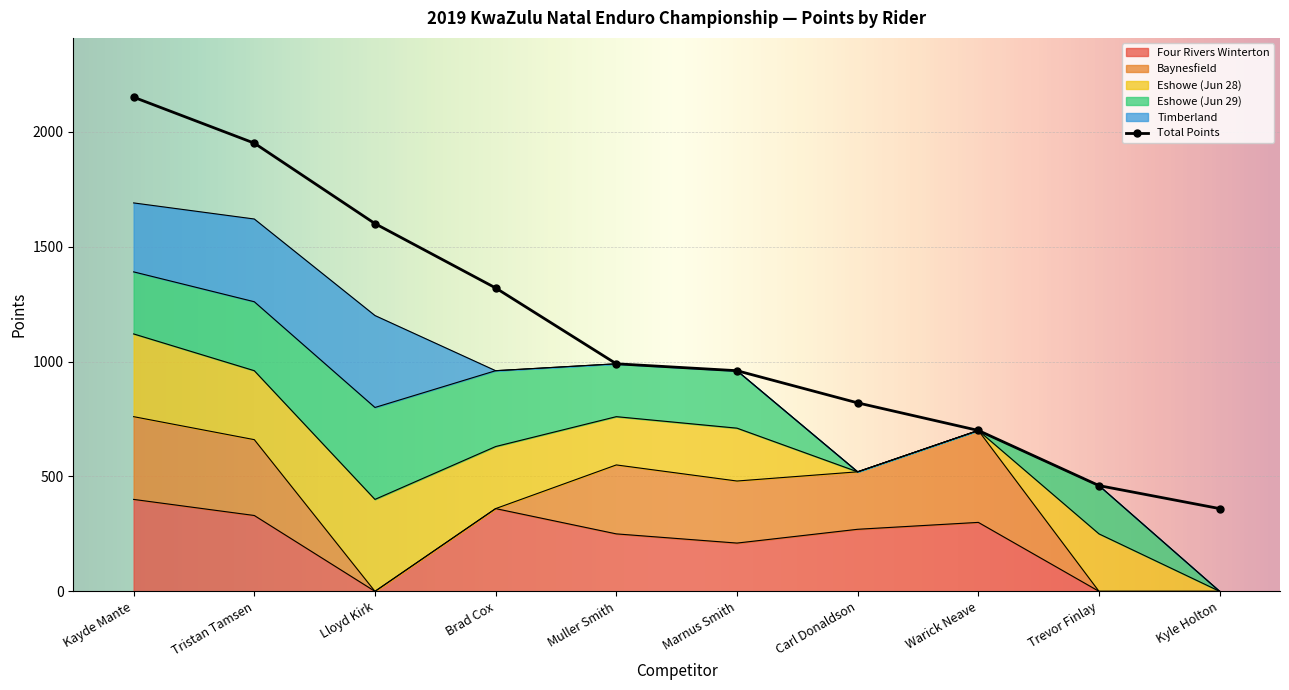

Reading left to right, what are all the values shown in this chart?

Total Points: 2150	1950	1600	1320	990	960	820	700	460	360
Four Rivers Winterton: 400	330	0	360	250	210	270	300	0	0
Baynesfield: 360	330	0	0	300	270	250	400	0	0
Eshowe (Jun 28): 360	300	400	270	210	230	0	0	250	0
Eshowe (Jun 29): 270	300	400	330	230	250	0	0	210	0
Timberland: 300	360	400	0	0	0	0	0	0	0